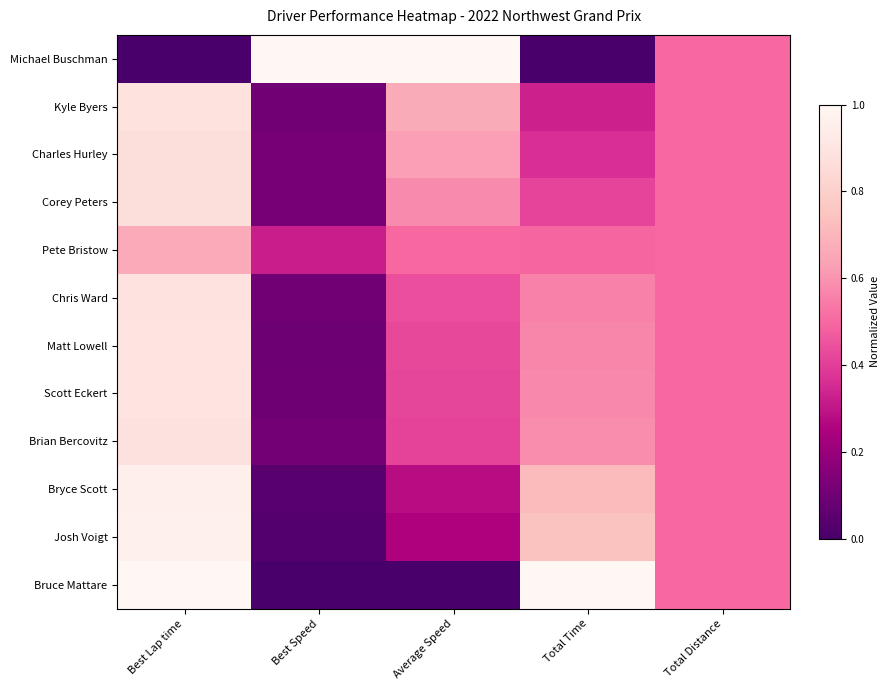

Which series has the largest range (max minus min)?

Michael Buschman